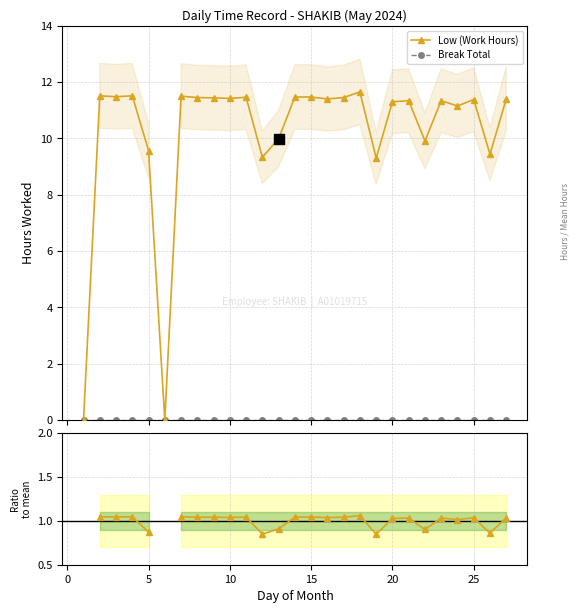

What is the value of the Low (Work Hours) point at the 13th from the left?

10.0